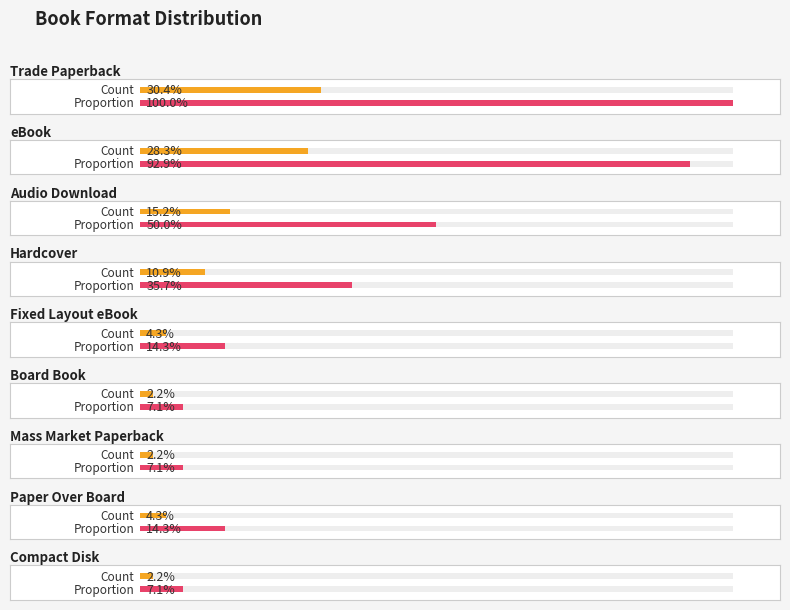

Is it true that the value at Hardcover is 5?

True